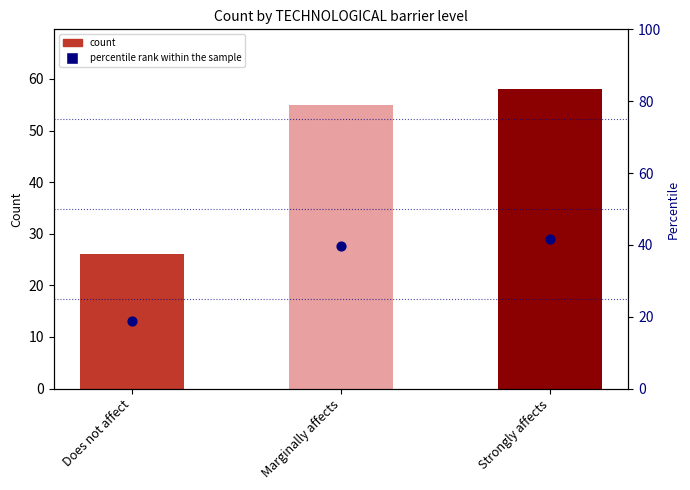

At how many categories does at least one series exceed 26?

2